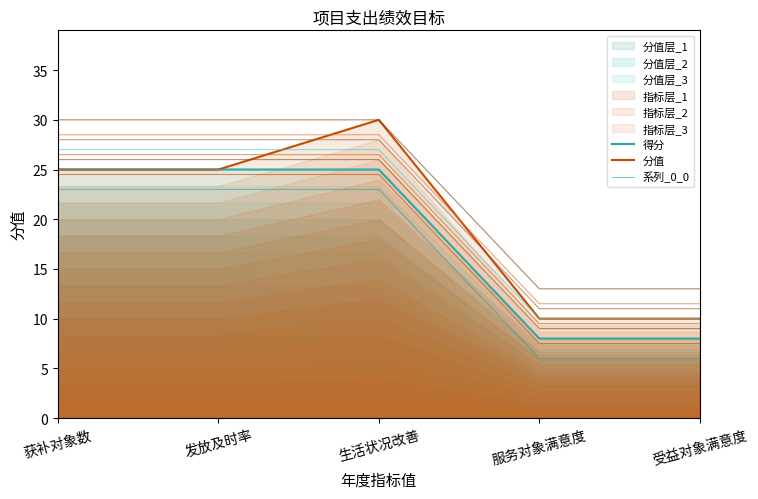

What is the difference between the maximum and minimum values in the 得分 series?

17